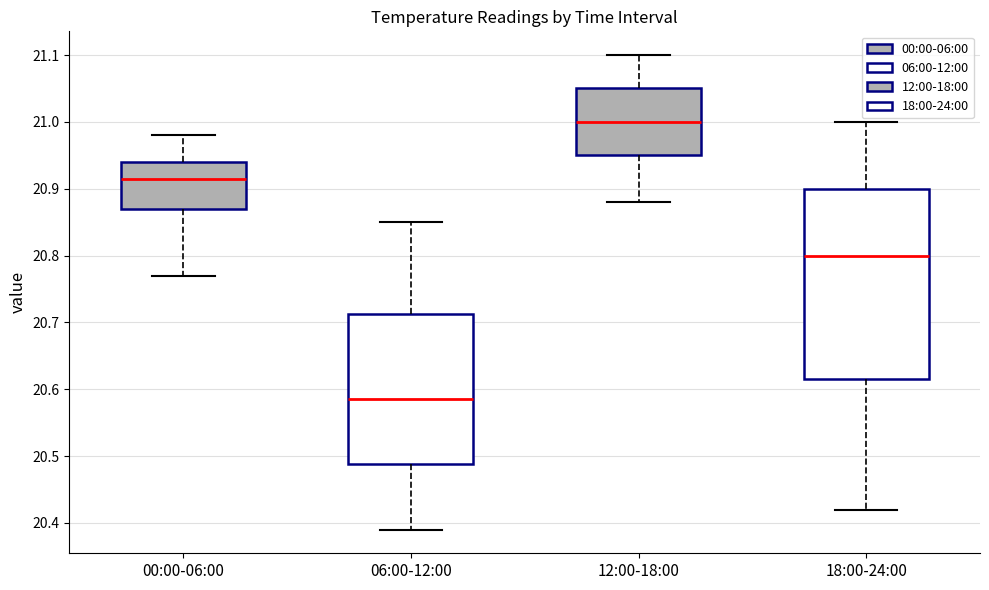

Where does the median line of the box for 06:00-12:00 sit on the y-axis? The values are not printed on the chart, so give them approximately, as read against the axis.

20.59